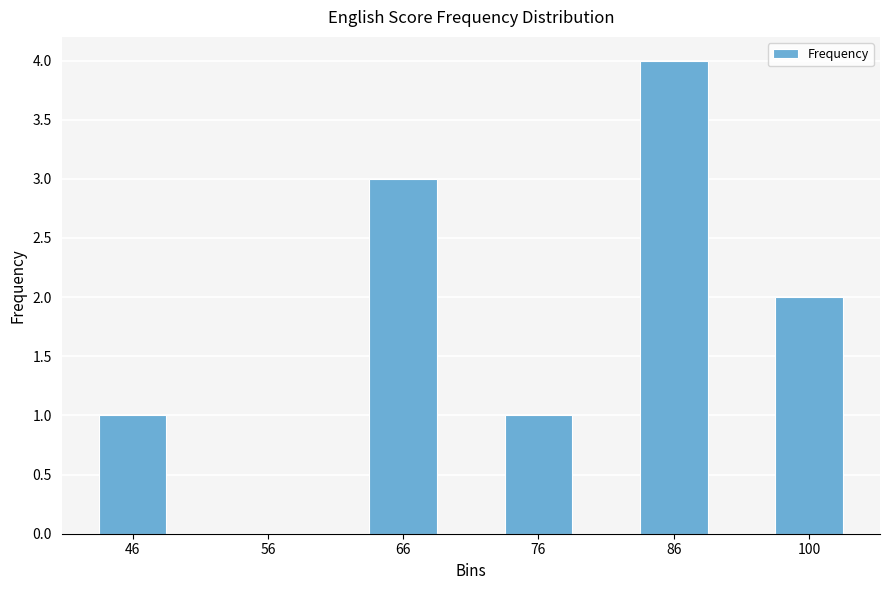

The value at 56 is 3. True or false?

False